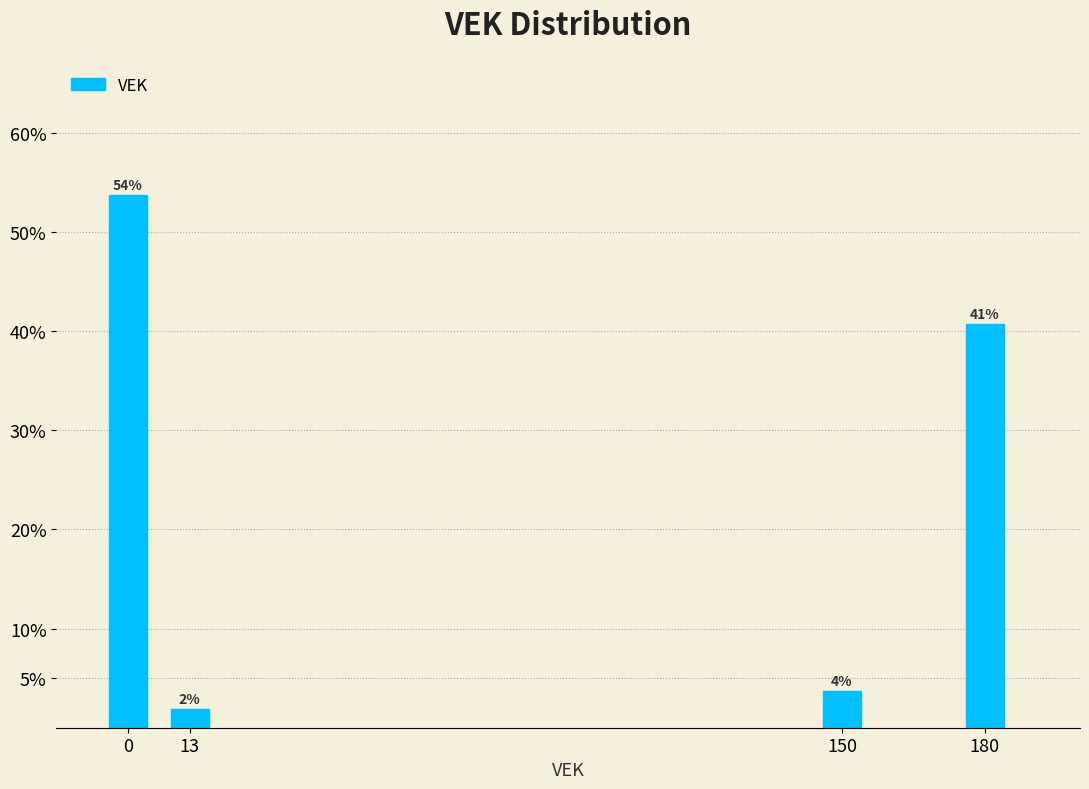

Are the bars horizontal?

No